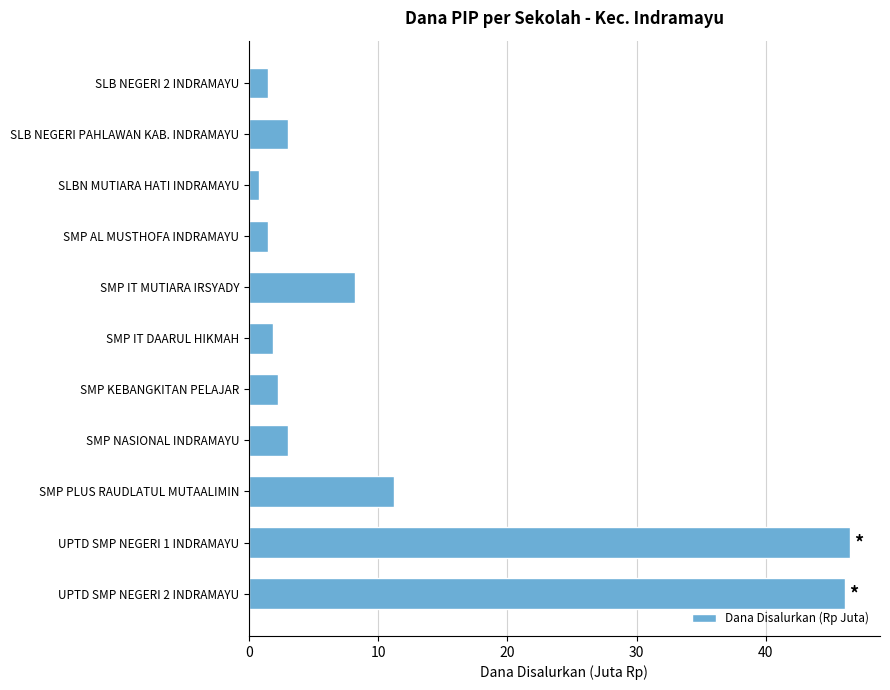

Is it true that the value at UPTD SMP NEGERI 1 INDRAMAYU is 61.1?

False